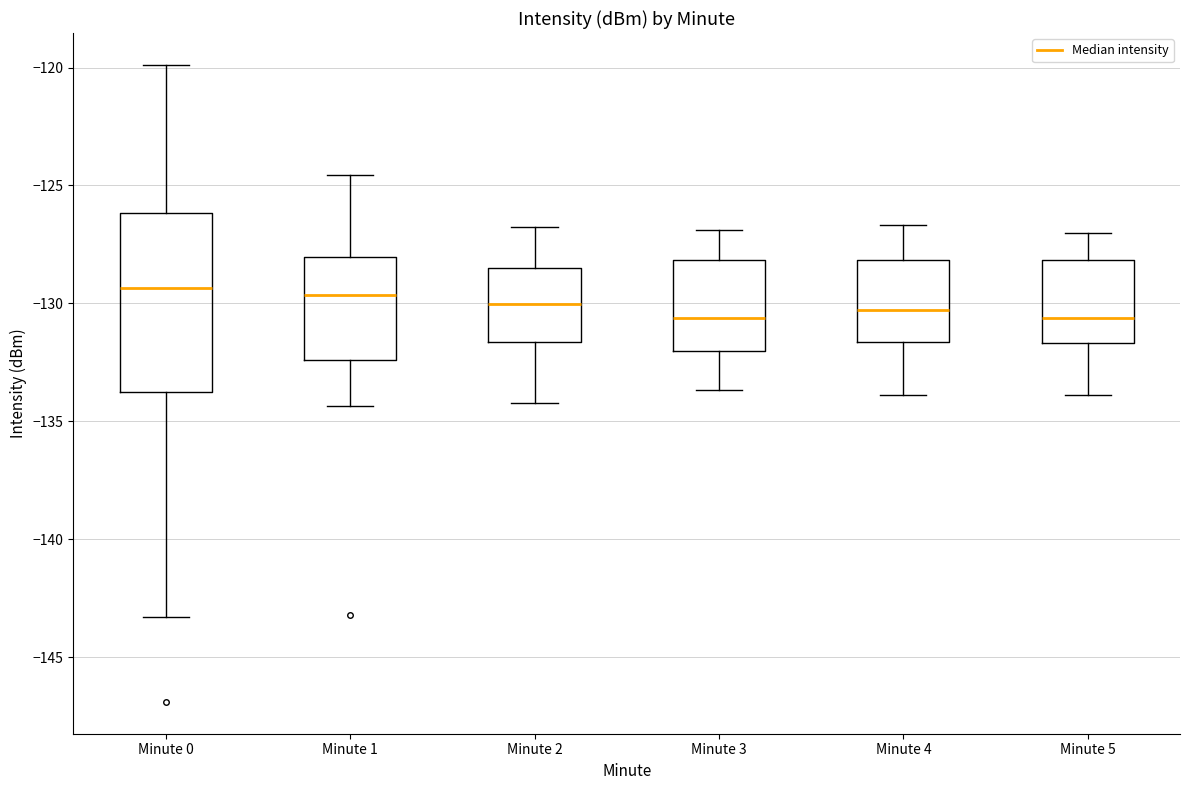

Where is the upper edge of the box for Minute 0 on the y-axis? The values are not printed on the chart, so give them approximately, as read against the axis.

-126.0